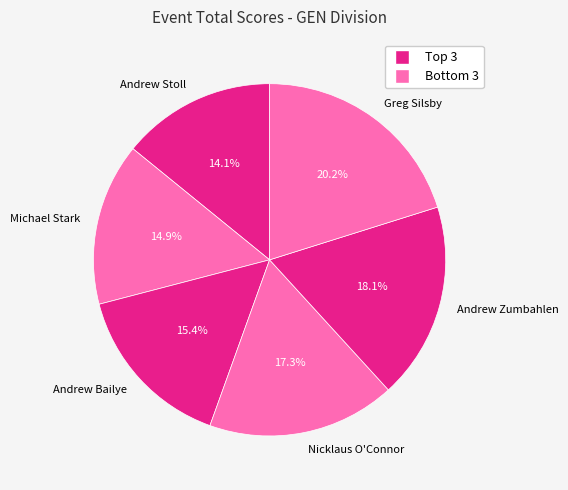

Approximately how many times larger is the value at Greg Silsby compared to Andrew Bailye?

1.3